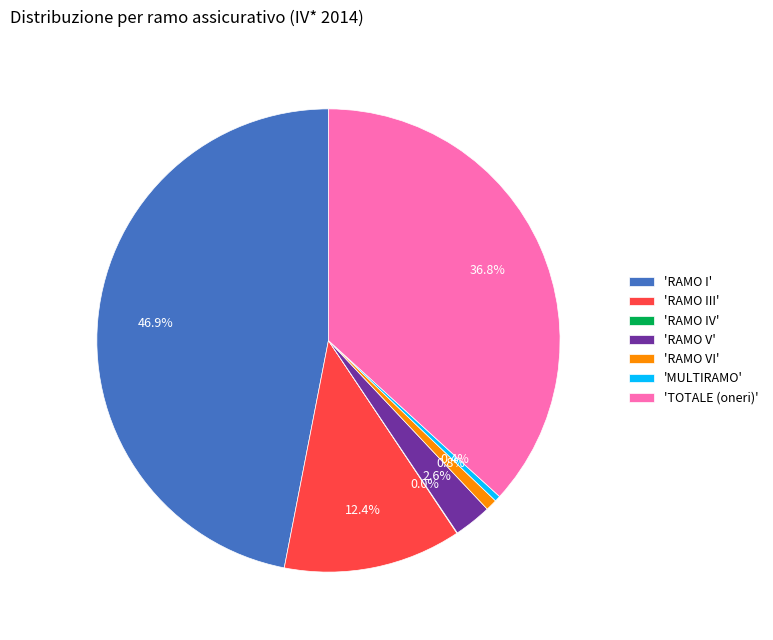

Which slice is the largest?

'RAMO I'